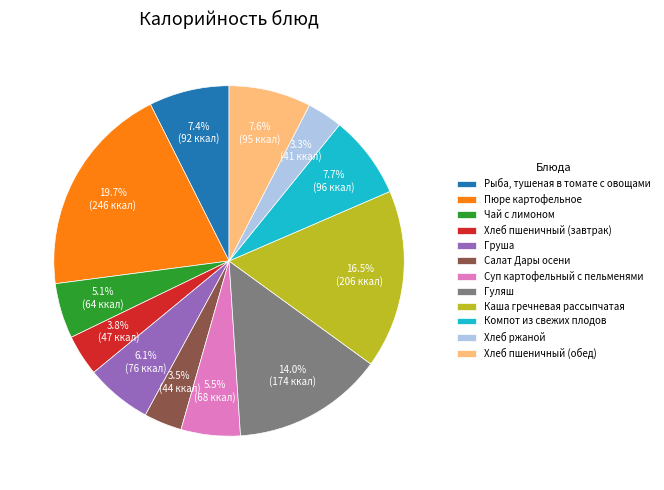

Between Салат Дары осени and Суп картофельный с пельменями, which is larger?

Суп картофельный с пельменями